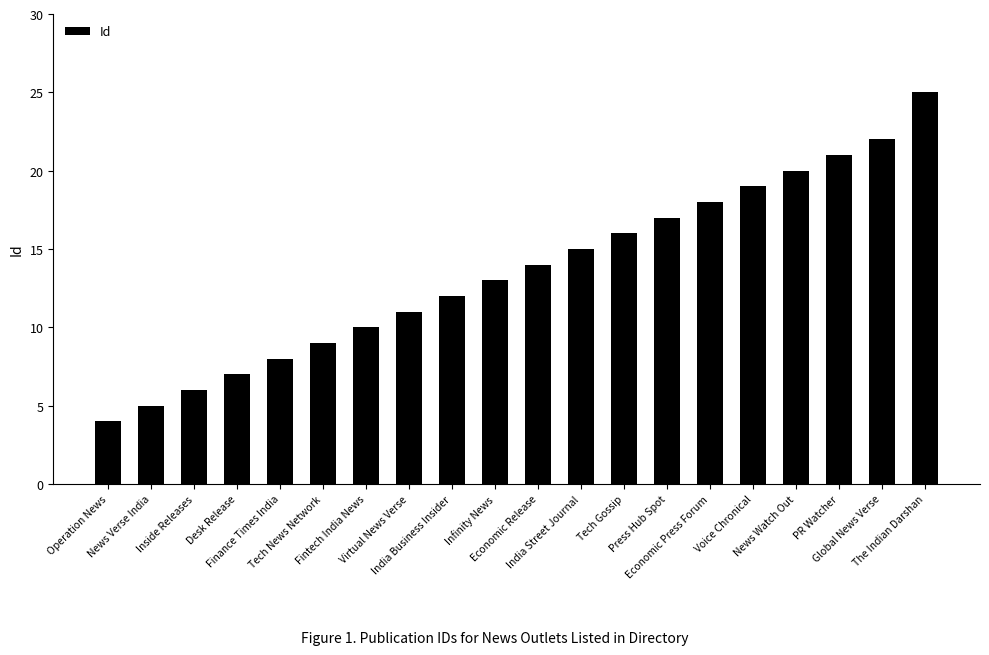

Rank the categories by value from lowest to highest.

Operation News, News Verse India, Inside Releases, Desk Release, Finance Times India, Tech News Network, Fintech India News, Virtual News Verse, India Business Insider, Infinity News, Economic Release, India Street Journal, Tech Gossip, Press Hub Spot, Economic Press Forum, Voice Chronical, News Watch Out, PR Watcher, Global News Verse, The Indian Darshan